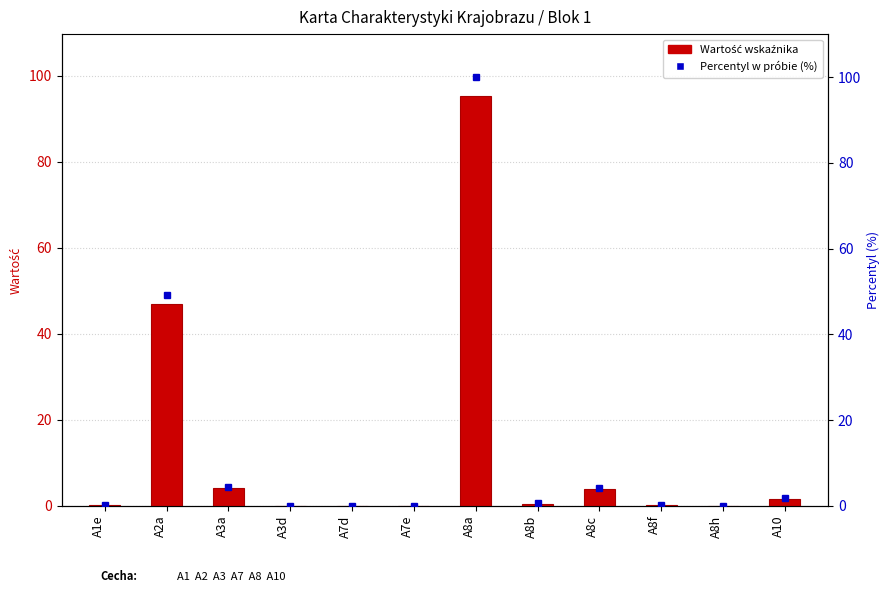

Where is Percentyl w próbie (%) nearest to the value 50?

A2a